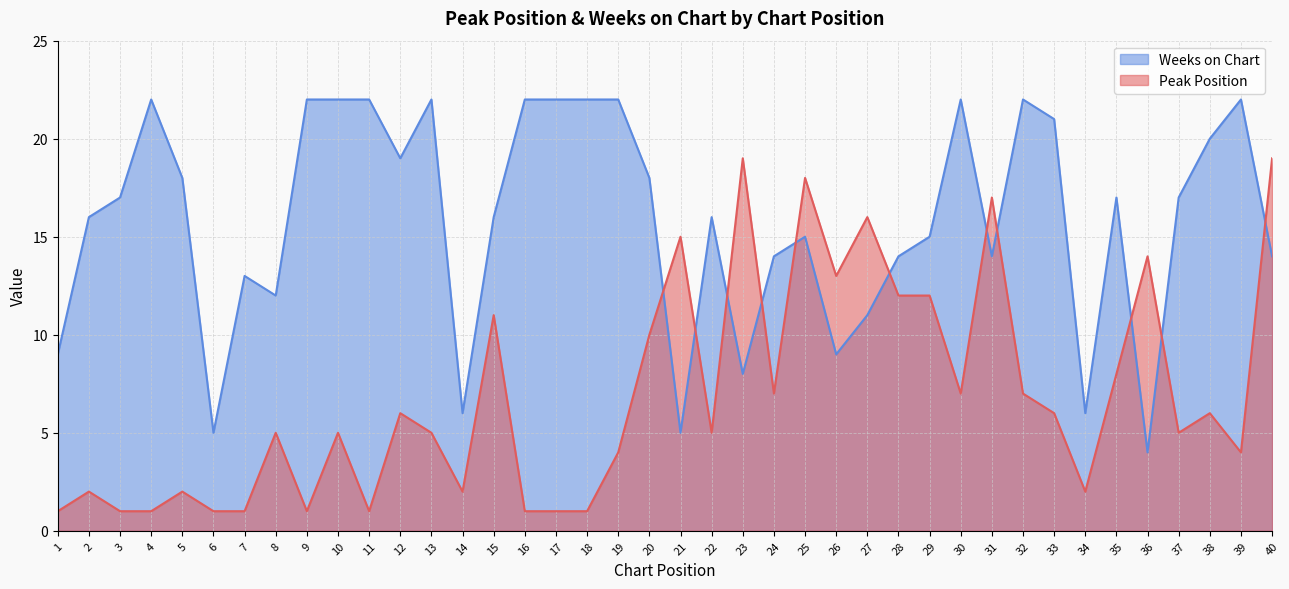

Is the value of Weeks on Chart at 29 greater than the value of Peak Position at 13?

Yes